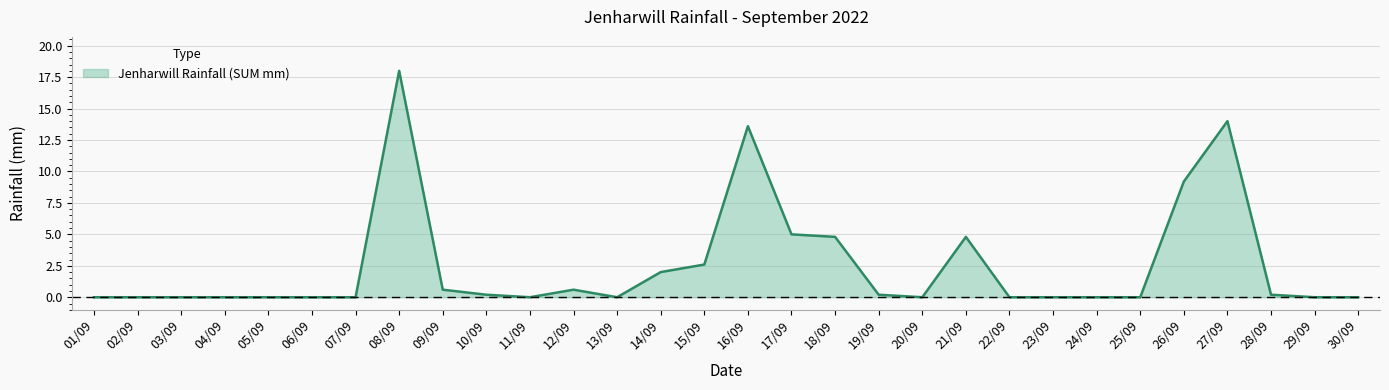

At which label is the value closest to 9?

26/09